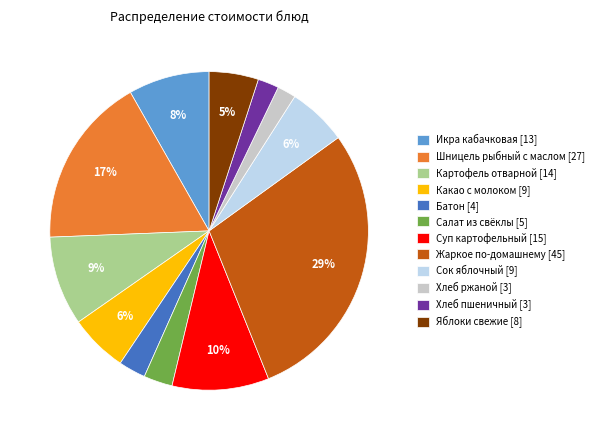

True or false: Шницель рыбный с маслом accounts for 17% of the total.

True